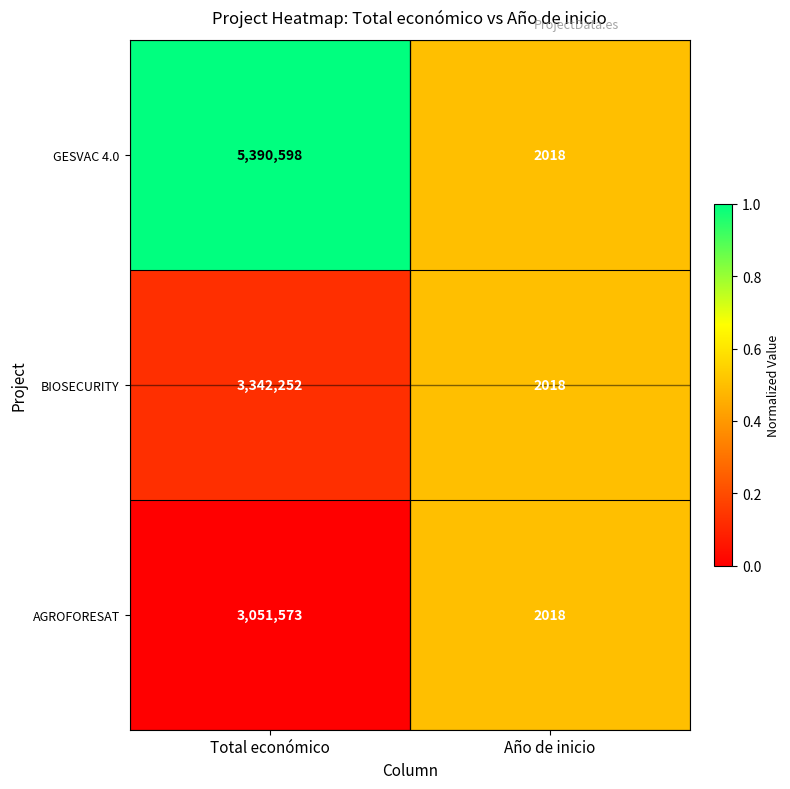

What is the sum of all GESVAC 4.0 values?

5392616